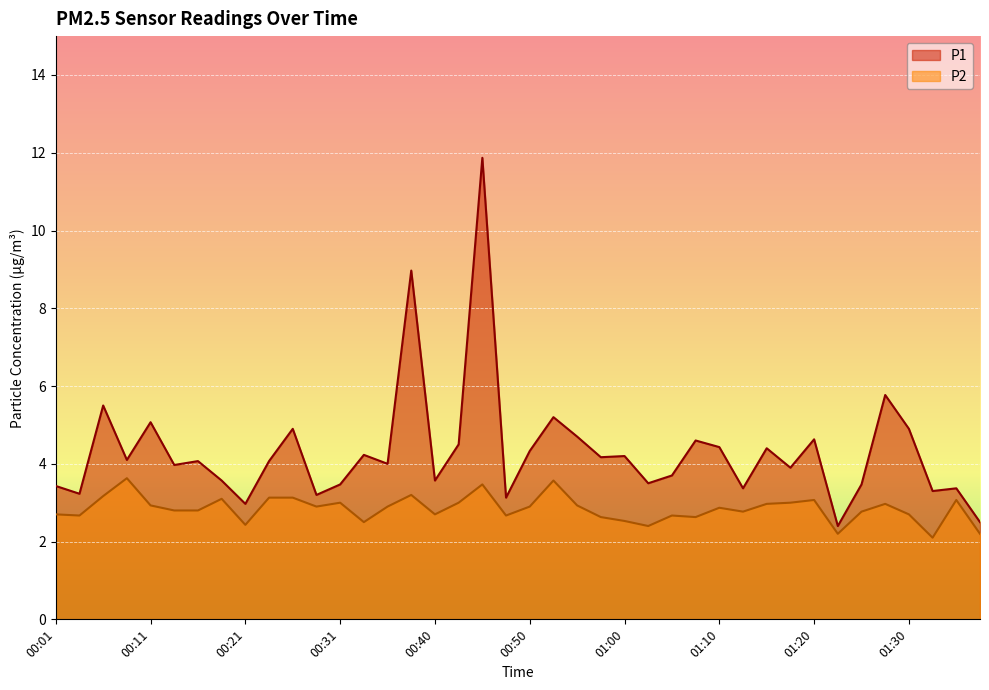

What is the total value across all series at 01:30?

7.6